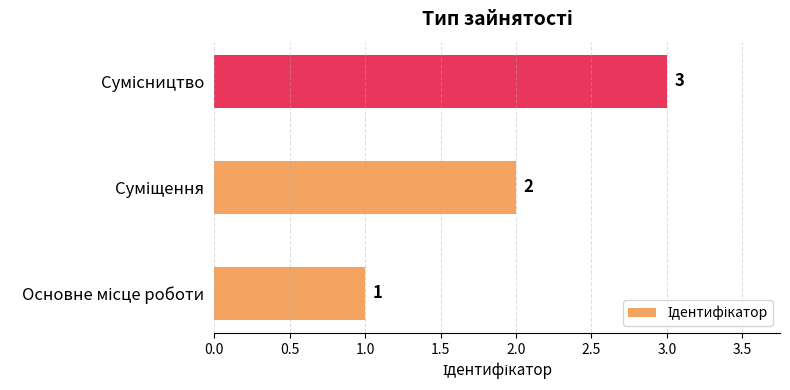

Count the values in the range 1 to 3.

3